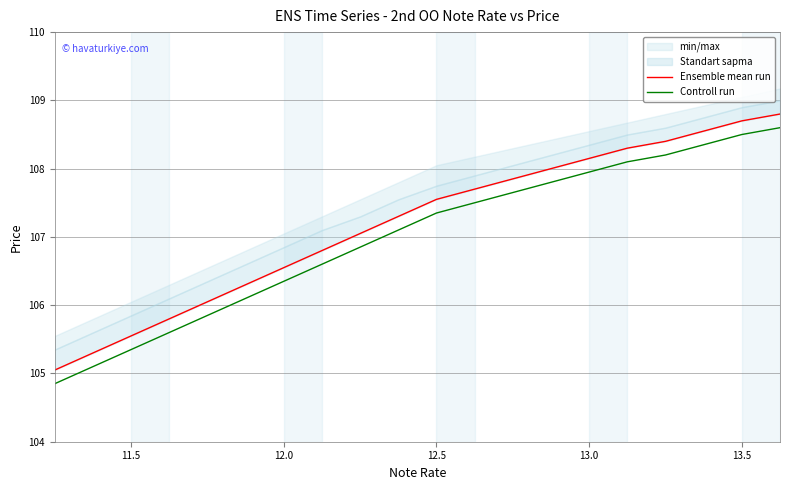

Rank the series by their average value, from lowest to highest.

Controll run, Ensemble mean run